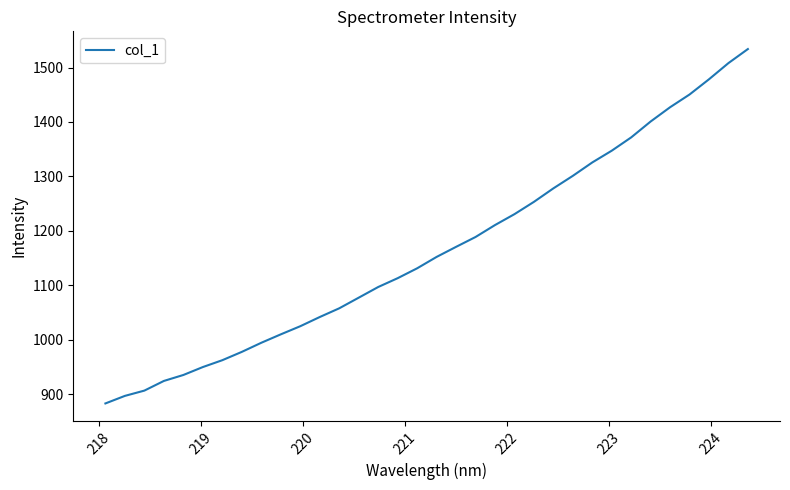

What is the maximum value shown in the chart?

1533.9